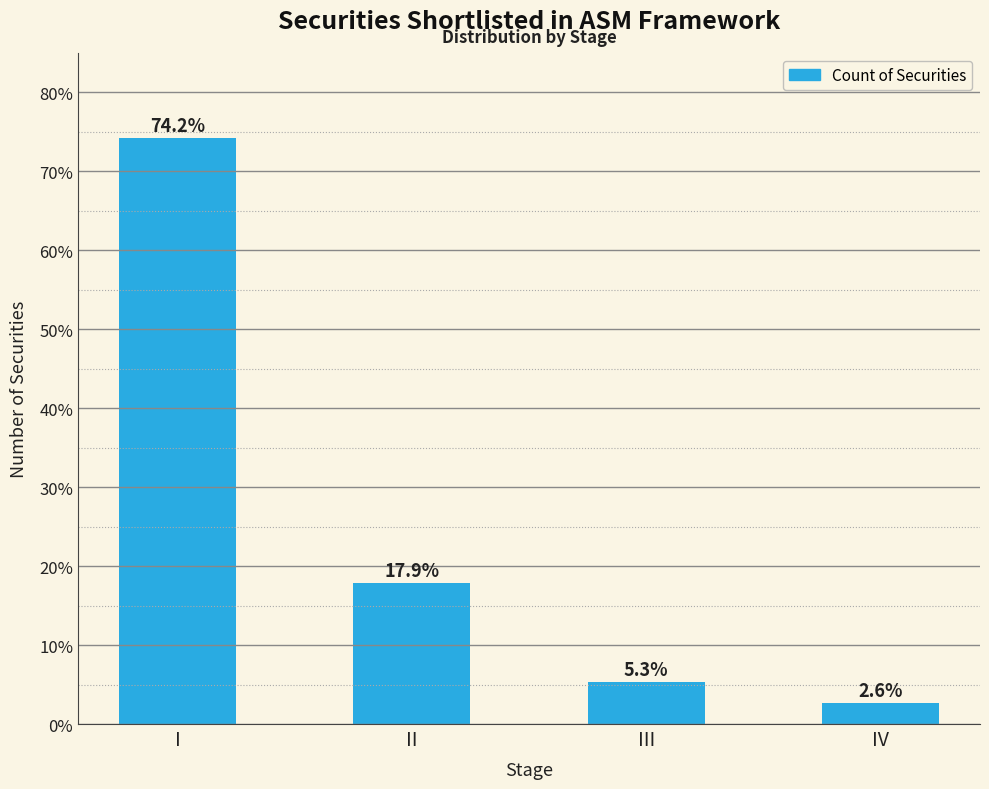

Rank the categories by value from lowest to highest.

IV, III, II, I